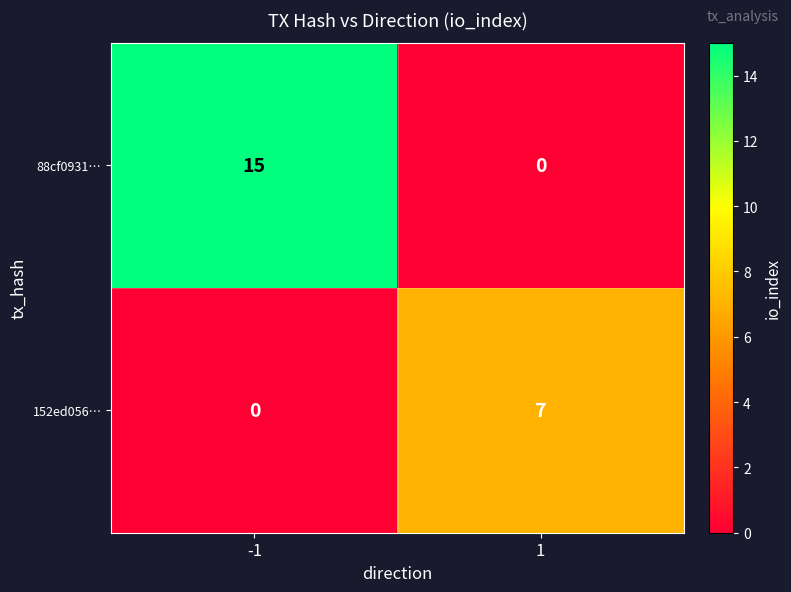

Which series has the largest range (max minus min)?

88cf0931…